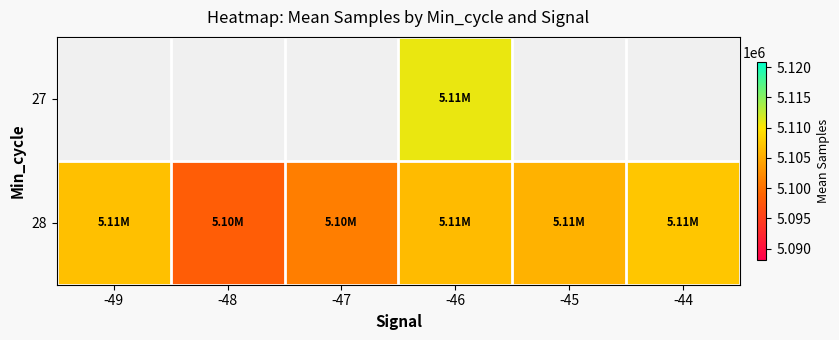

What is the approximate value of 28 at -48?

5098125.5